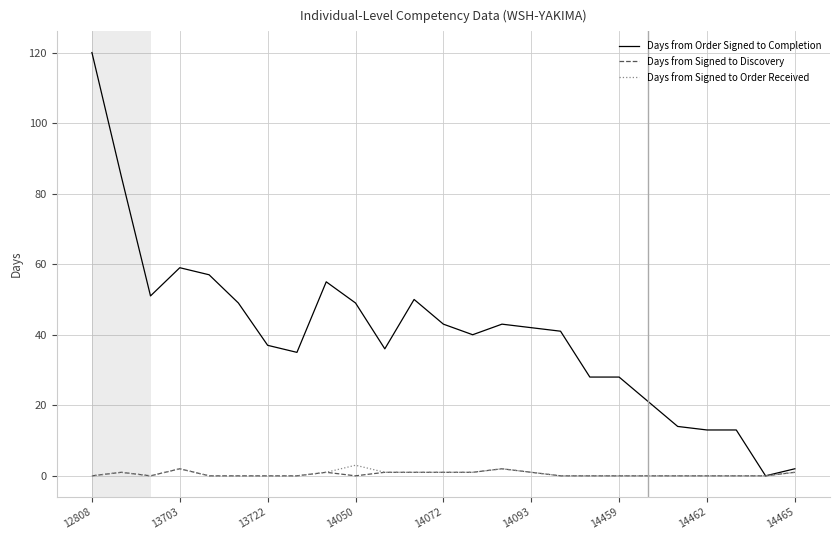

What is the maximum value shown in the chart?

120